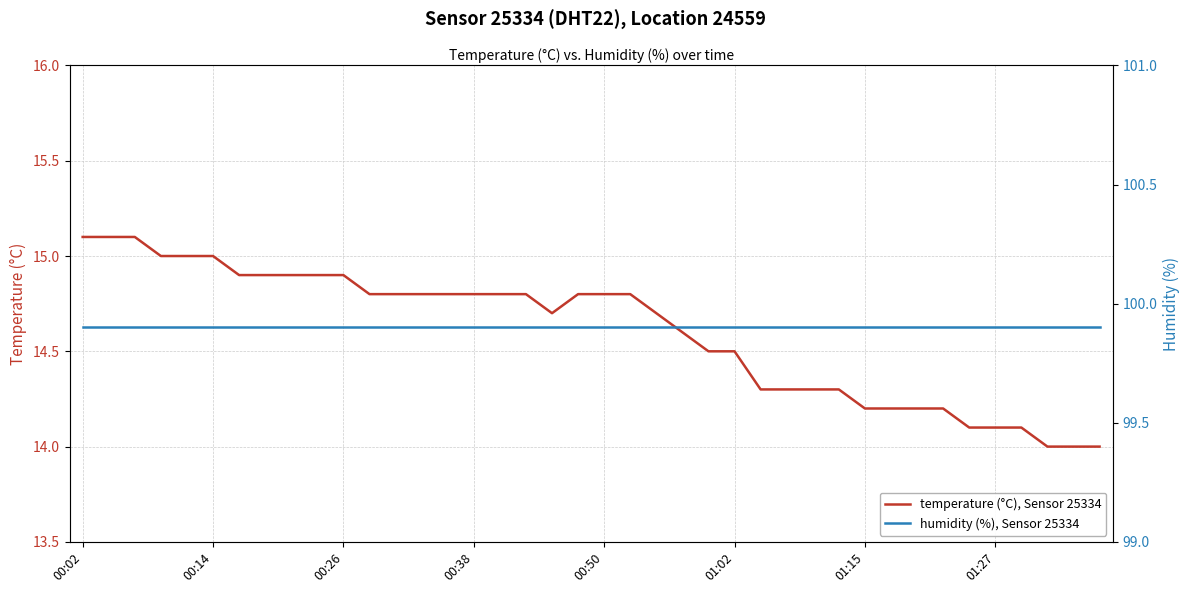

Is the value of temperature (°C), Sensor 25334 at 31 greater than the value of humidity (%), Sensor 25334 at 8?

No